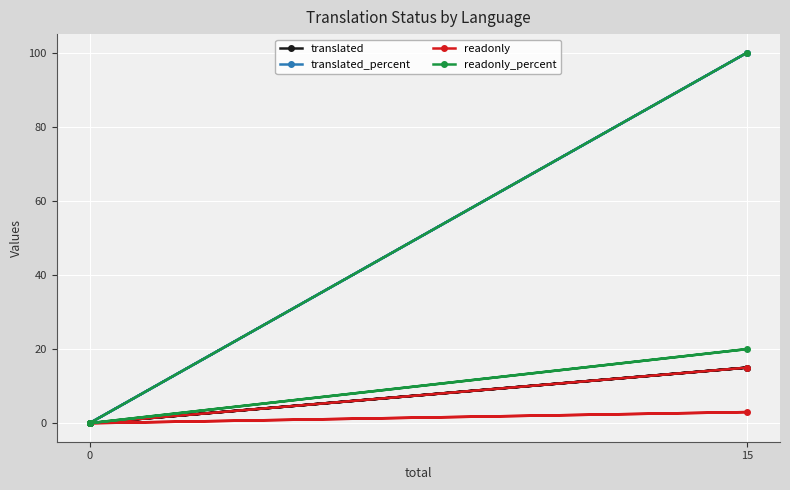

How many distinct data groups are displayed?

4